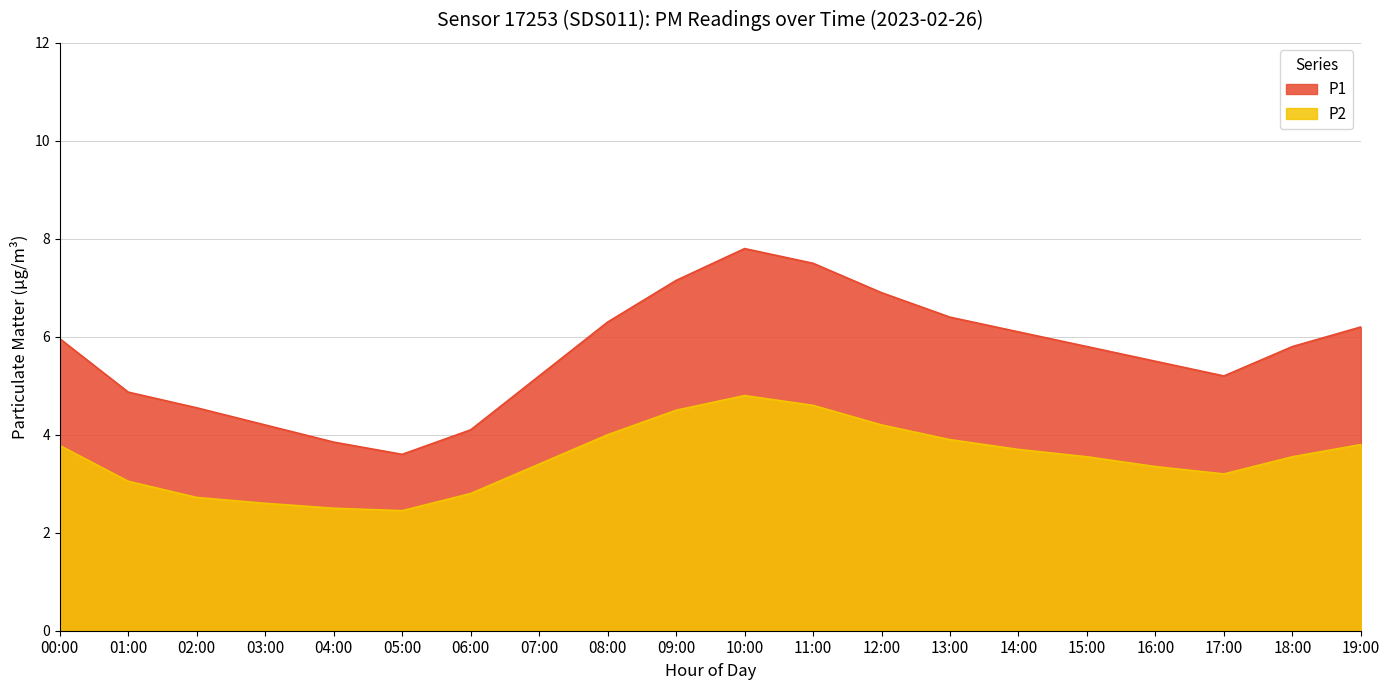

True or false: P1 and P2 intersect in this chart.

False